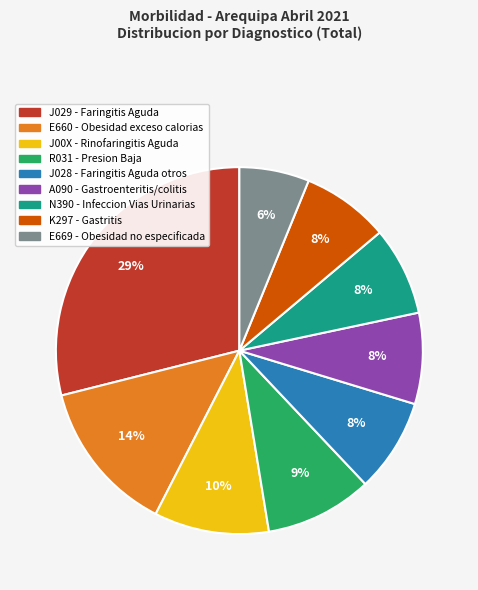

Does A090 - Gastroenteritis/colitis account for over 50% of the chart?

No